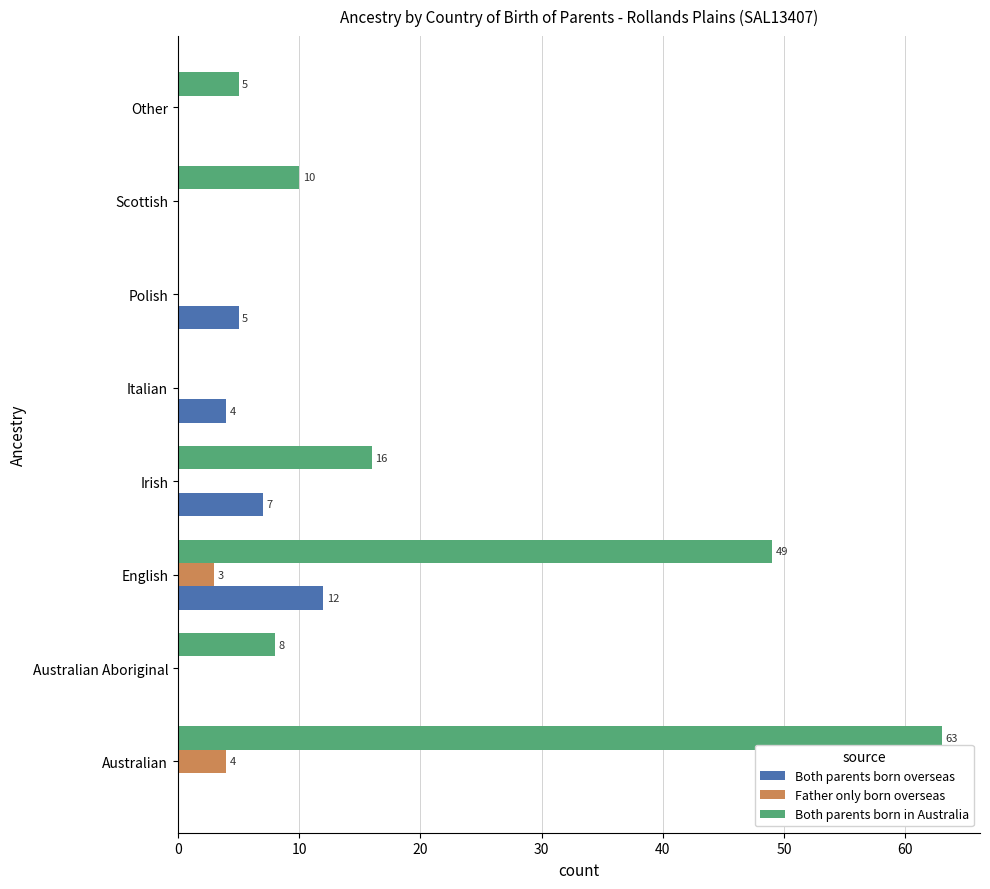

What are all the series names shown in the legend?

Both parents born overseas, Father only born overseas, Both parents born in Australia